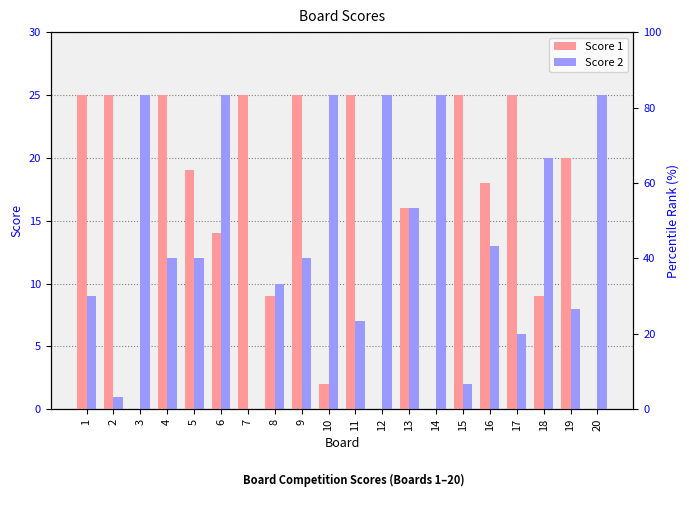

Rank the series by their maximum value, from lowest to highest.

Score 1, Score 2